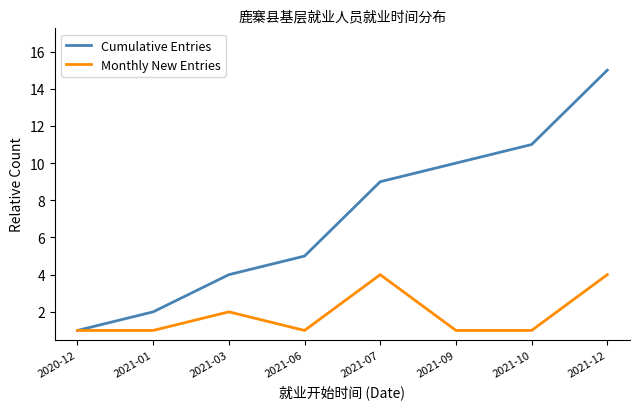

Which label corresponds to the largest value in the chart?

2021-12